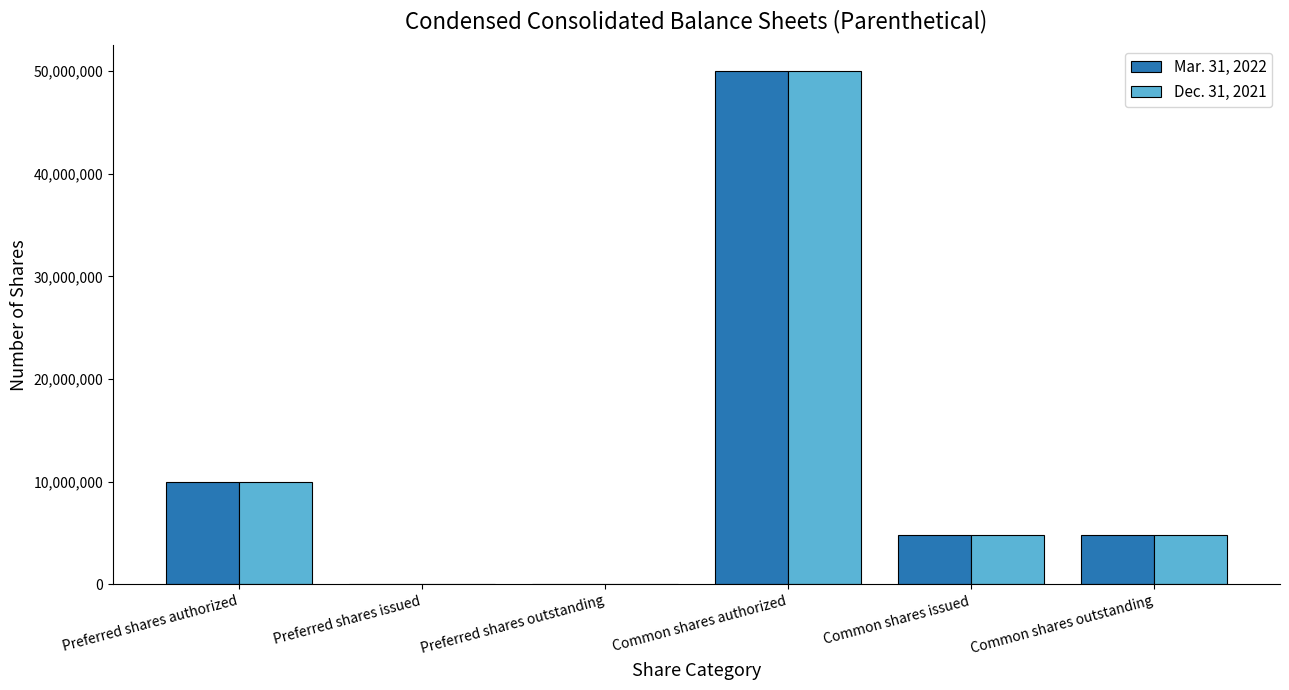

Which category has the highest value across all series?

Common shares authorized